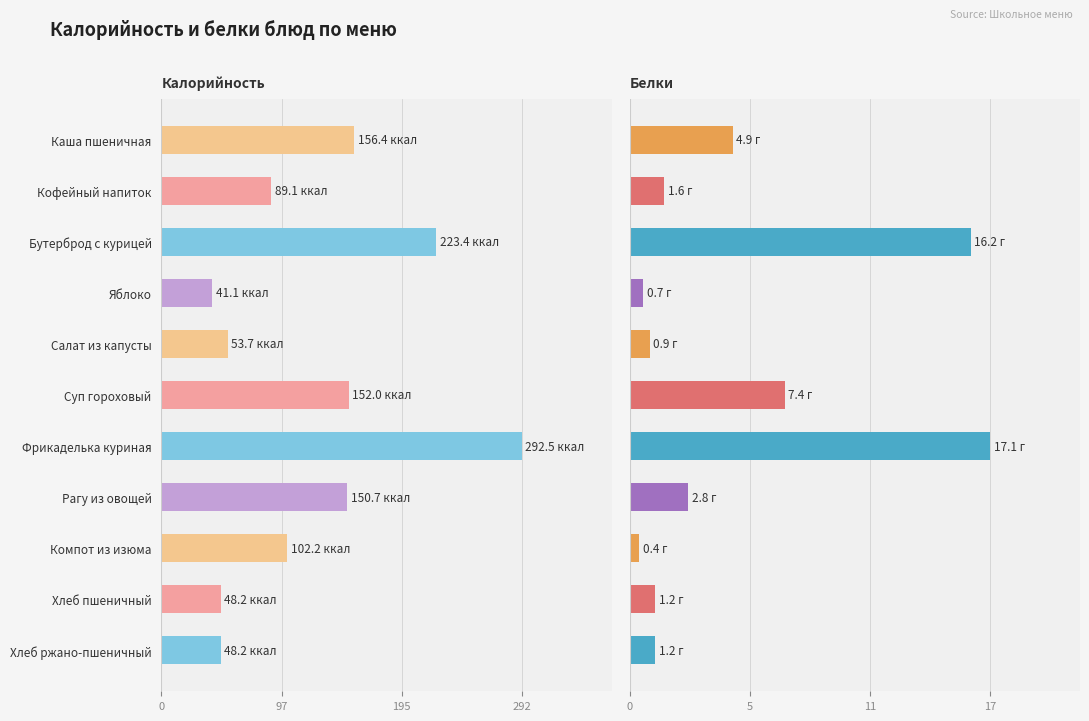

Is the value of Калорийность at Хлеб ржано-пшеничный greater than the value of Белки at Яблоко?

Yes